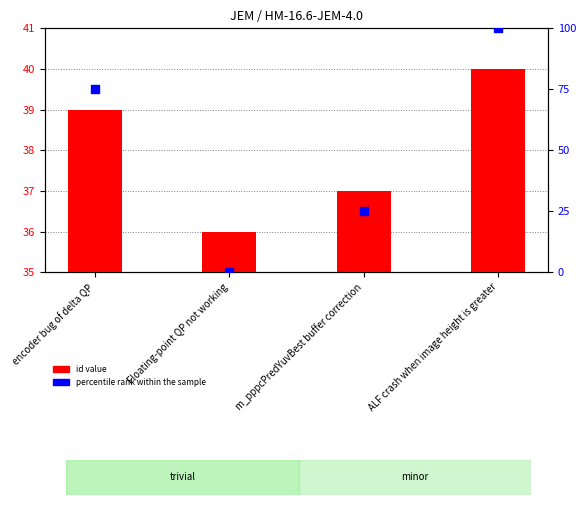

At how many categories does at least one series exceed 13?

4